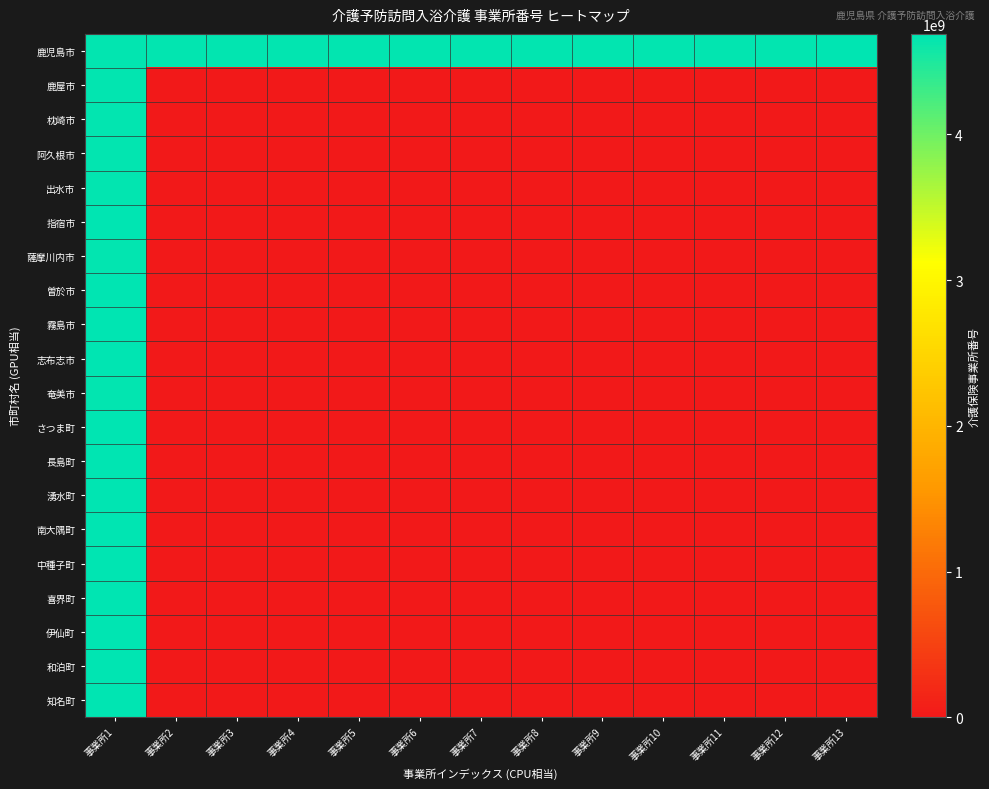

How many series are shown in this chart?

20